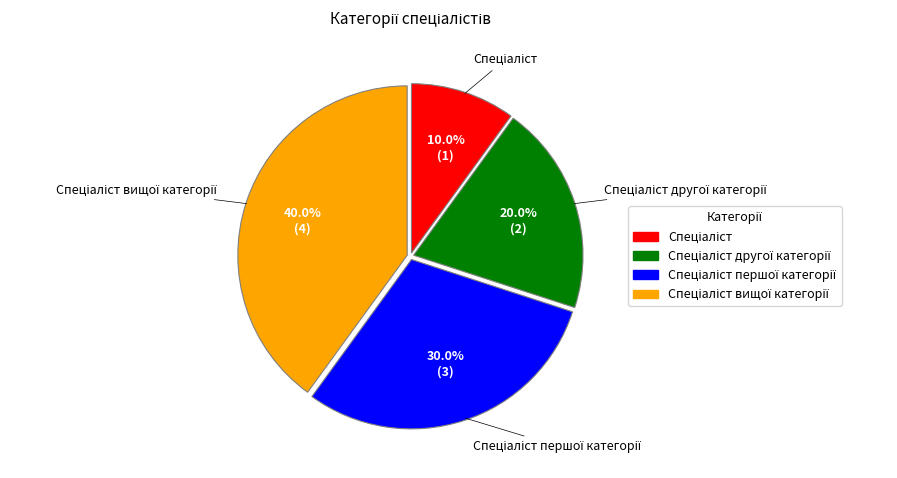

Does any single category account for the majority?

No